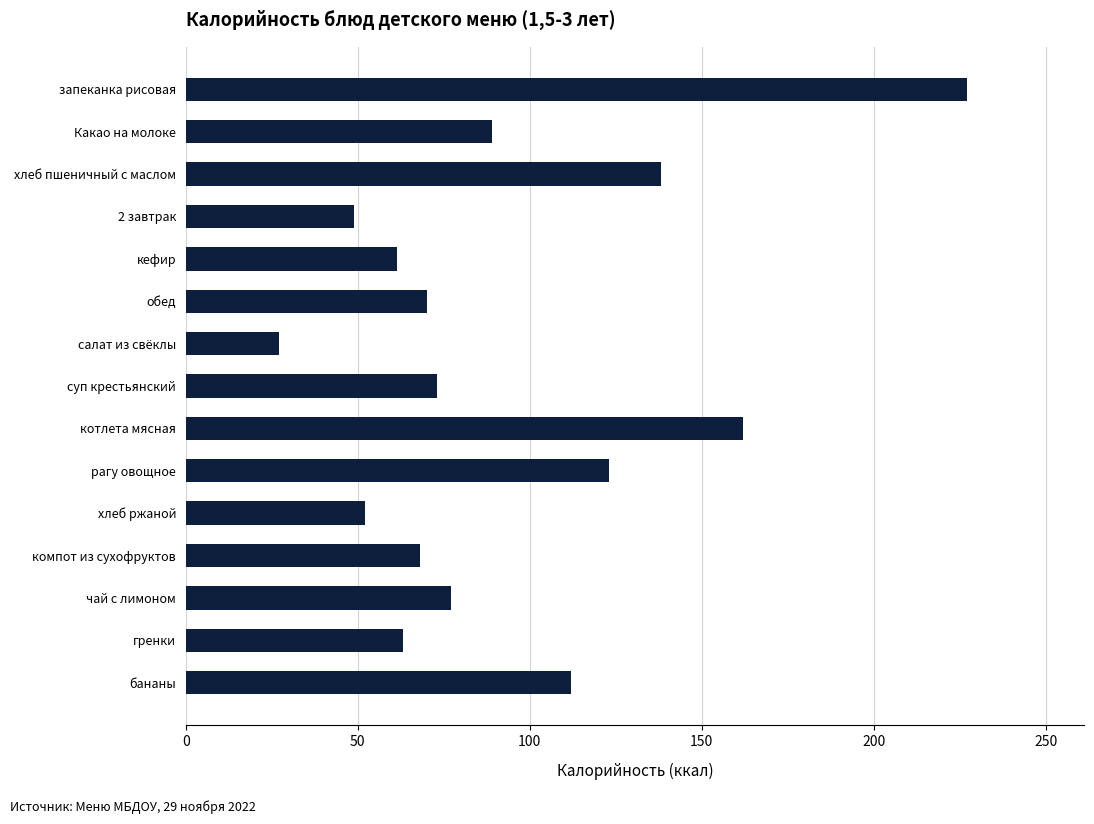

What is the value of the 6th bar from the top?

70.0